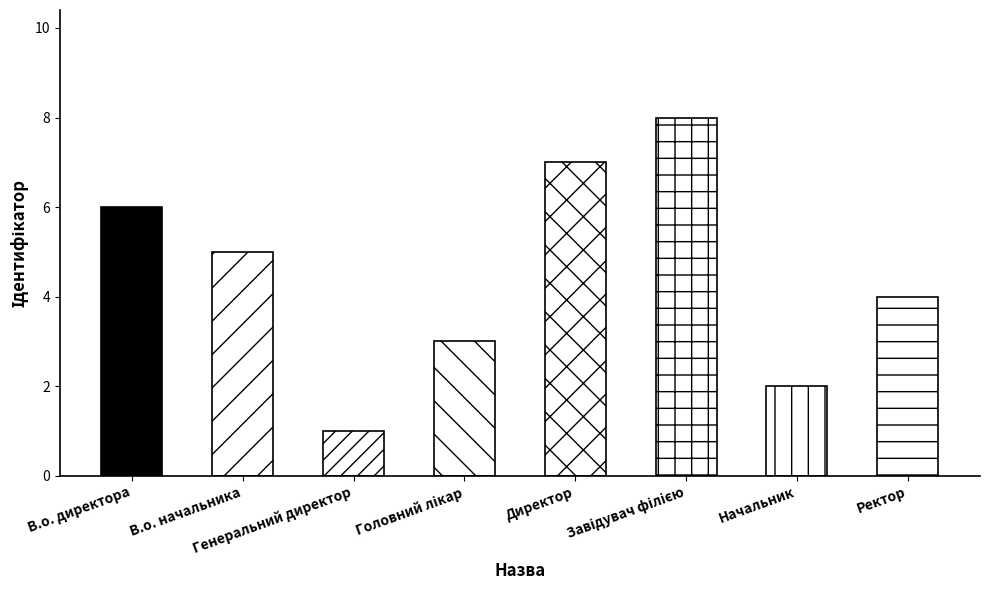

What is the minimum value shown in the chart?

1